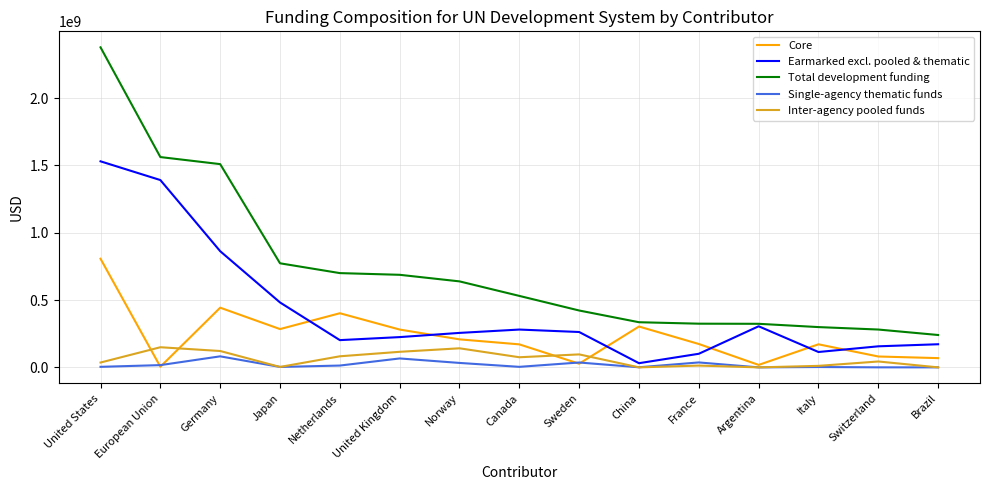

Where is the first local minimum for Core?

European Union